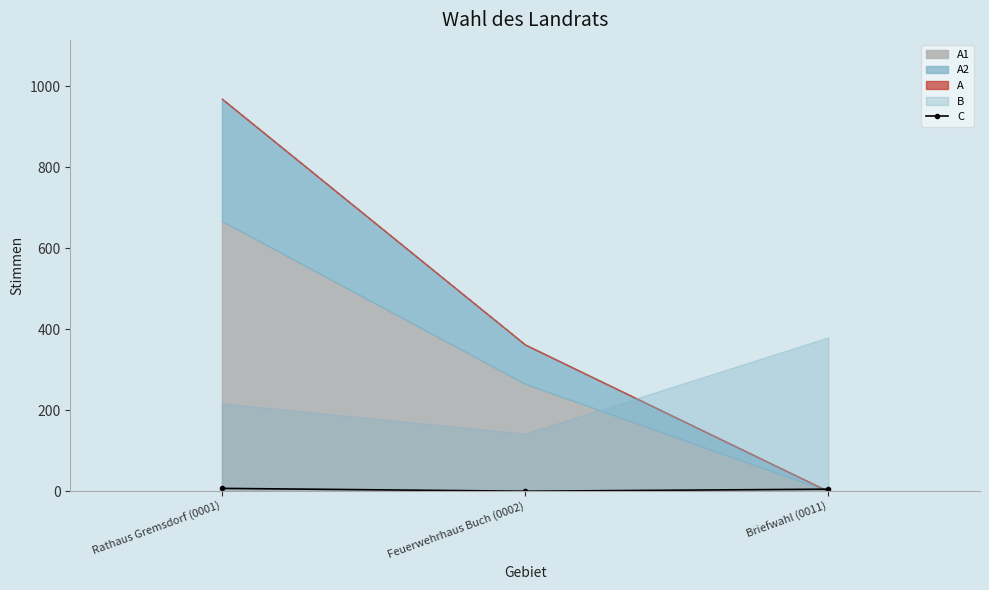

How many values are between 0 and 7?

3